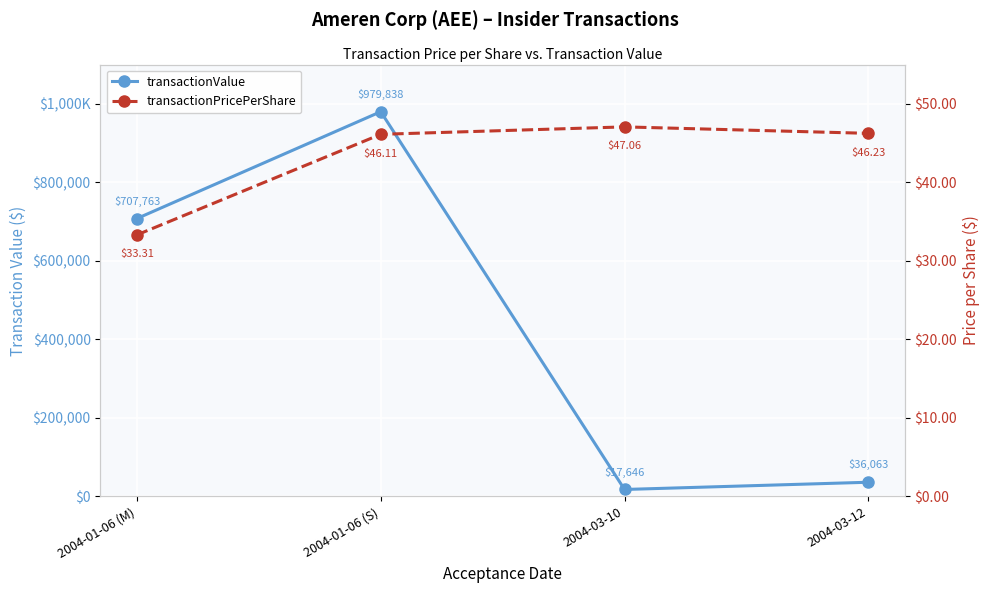

Rank the series at 2004-01-06 (S) from highest to lowest value.

transactionValue, transactionPricePerShare